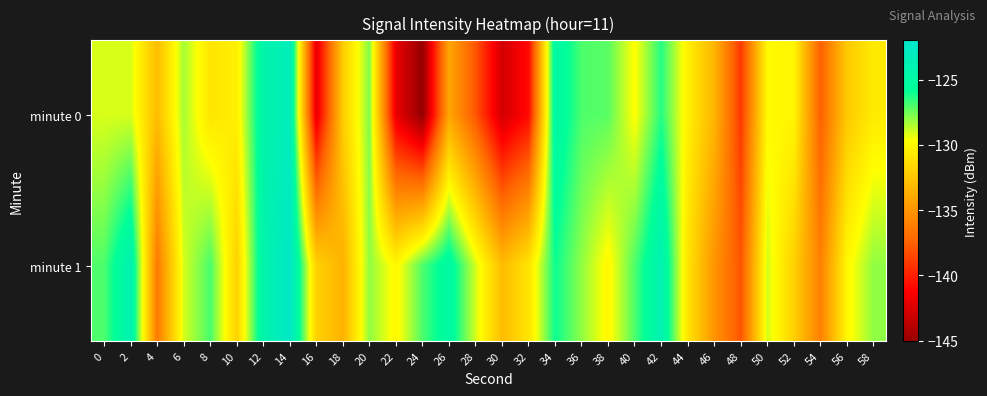

Reading left to right, transcribe all the data shown in this chart.

minute 0: 0=-129.1	2=-129.1	4=-133.0	6=-128.3	8=-130.9	10=-130.4	12=-124.5	14=-123.3	16=-142.1	18=-132.2	20=-127.8	22=-141.9	24=-145.1	26=-134.1	28=-138.0	30=-142.8	32=-140.8	34=-124.8	36=-127.0	38=-127.2	40=-129.7	42=-126.4	44=-130.4	46=-133.4	48=-139.1	50=-129.9	52=-130.1	54=-137.5	56=-132.3	58=-130.6
minute 1: 0=-127.0	2=-124.0	4=-136.4	6=-129.0	8=-126.9	10=-131.9	12=-124.4	14=-122.4	16=-131.9	18=-133.6	20=-128.0	22=-130.0	24=-127.0	26=-125.0	28=-129.0	30=-133.0	32=-131.0	34=-126.0	36=-128.0	38=-130.0	40=-127.0	42=-124.0	44=-131.0	46=-135.0	48=-138.0	50=-129.0	52=-132.0	54=-136.0	56=-130.0	58=-128.0